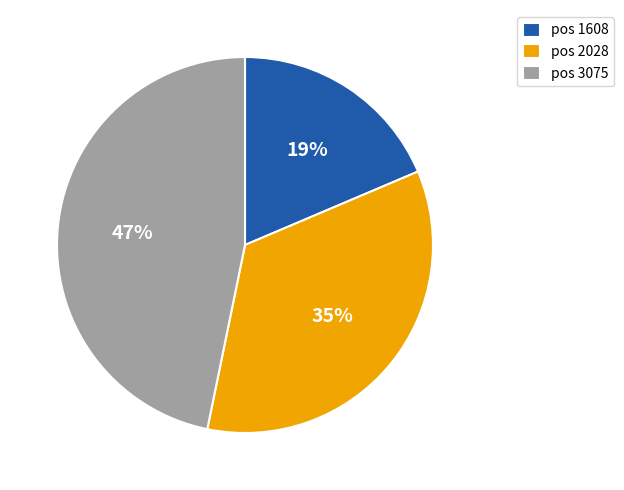

To the nearest percent, what is the difference between the pos 1608 and pos 2028 slice percentages?

16%